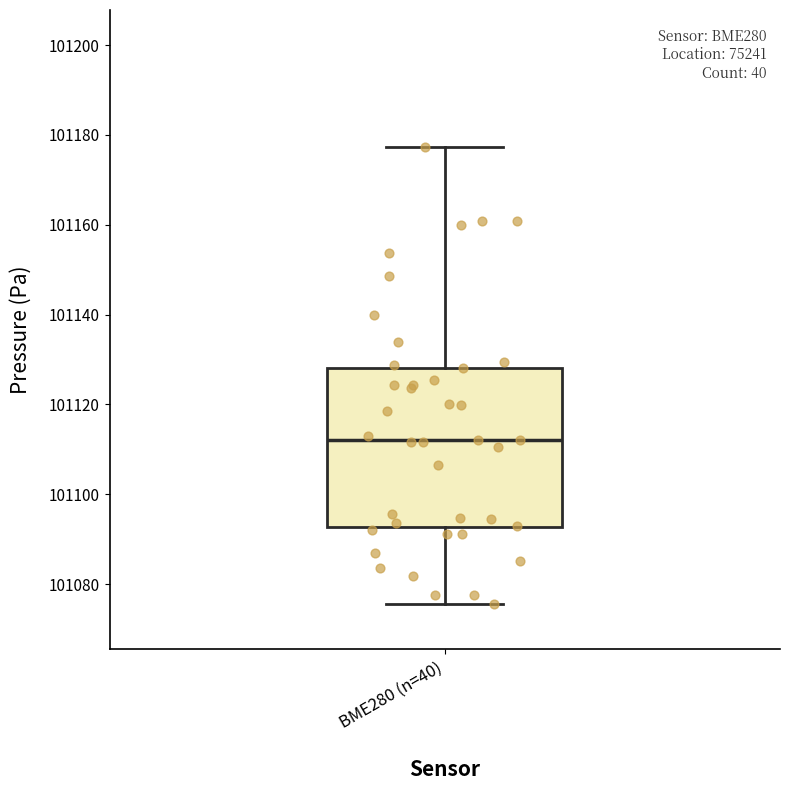

Transcribe this box plot: give where the median line is, the range the box spans, and where the two whiskers end, as read against the y-axis. The values are not printed on the chart, so give them approximately, as read against the axis.

median 101112, box 101092 to 101128, whiskers 101076 to 101178